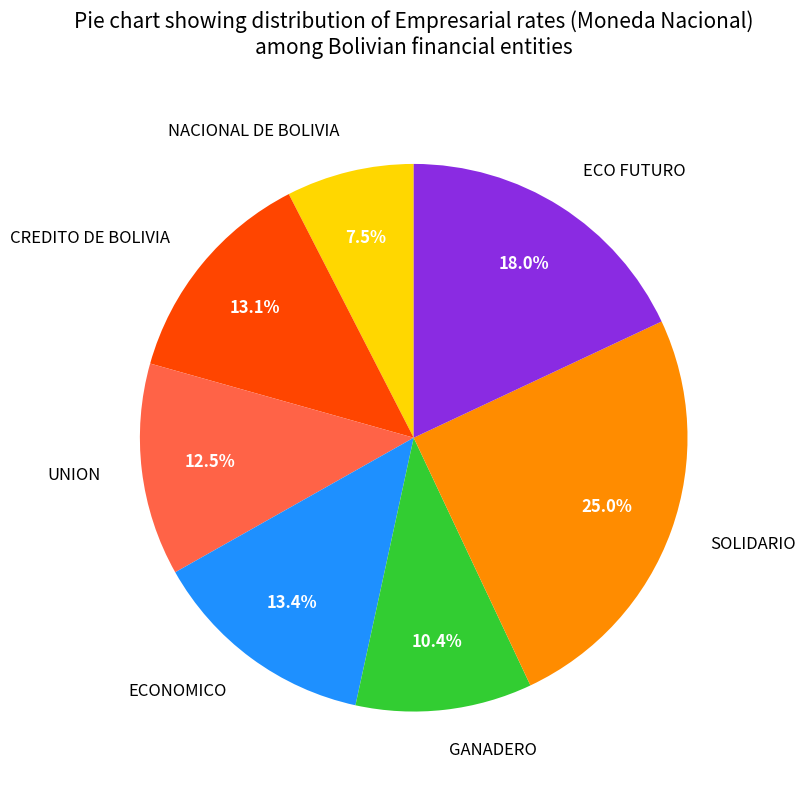

How much of the chart is everything except ECONOMICO?

86.6%